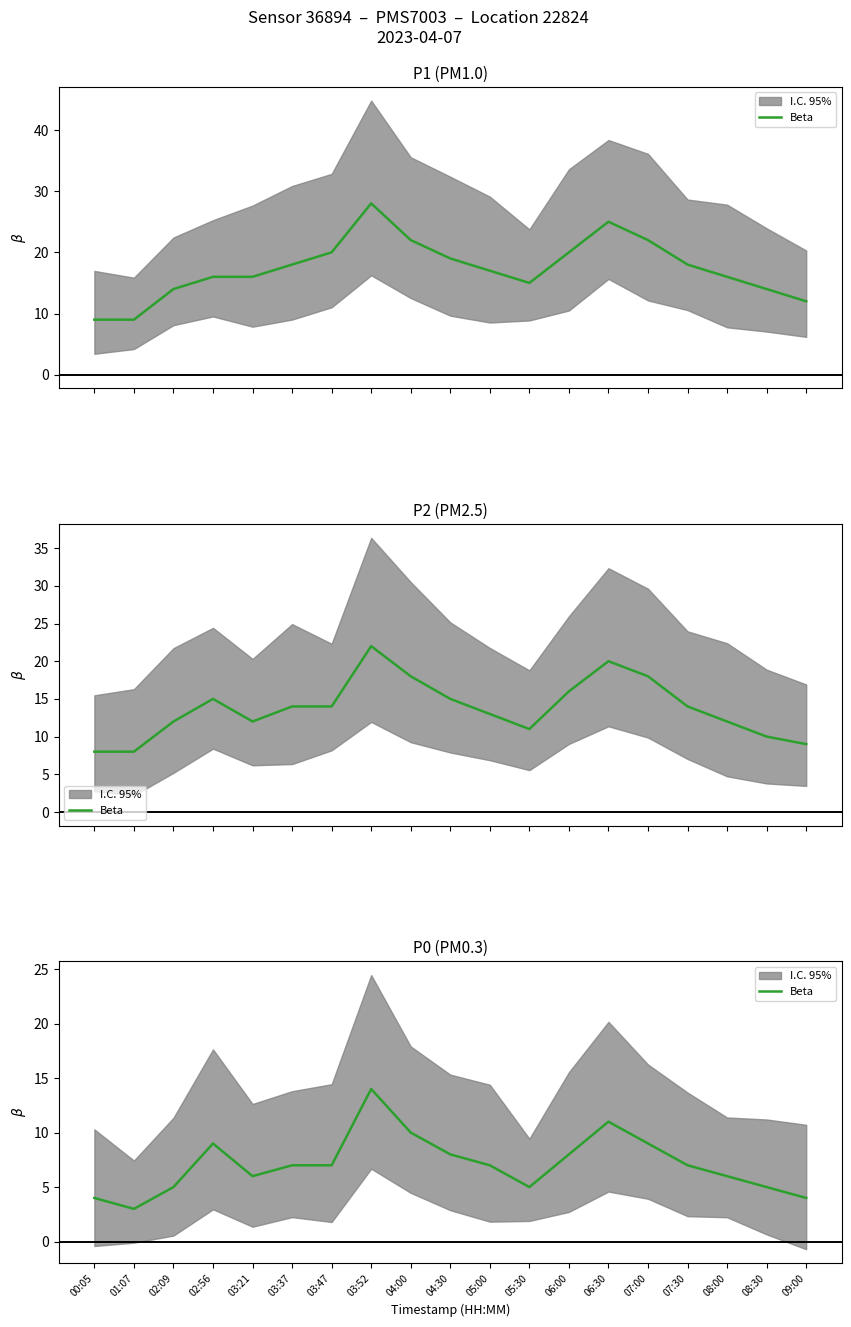

What is the label of the 19th point from the right?

00:05